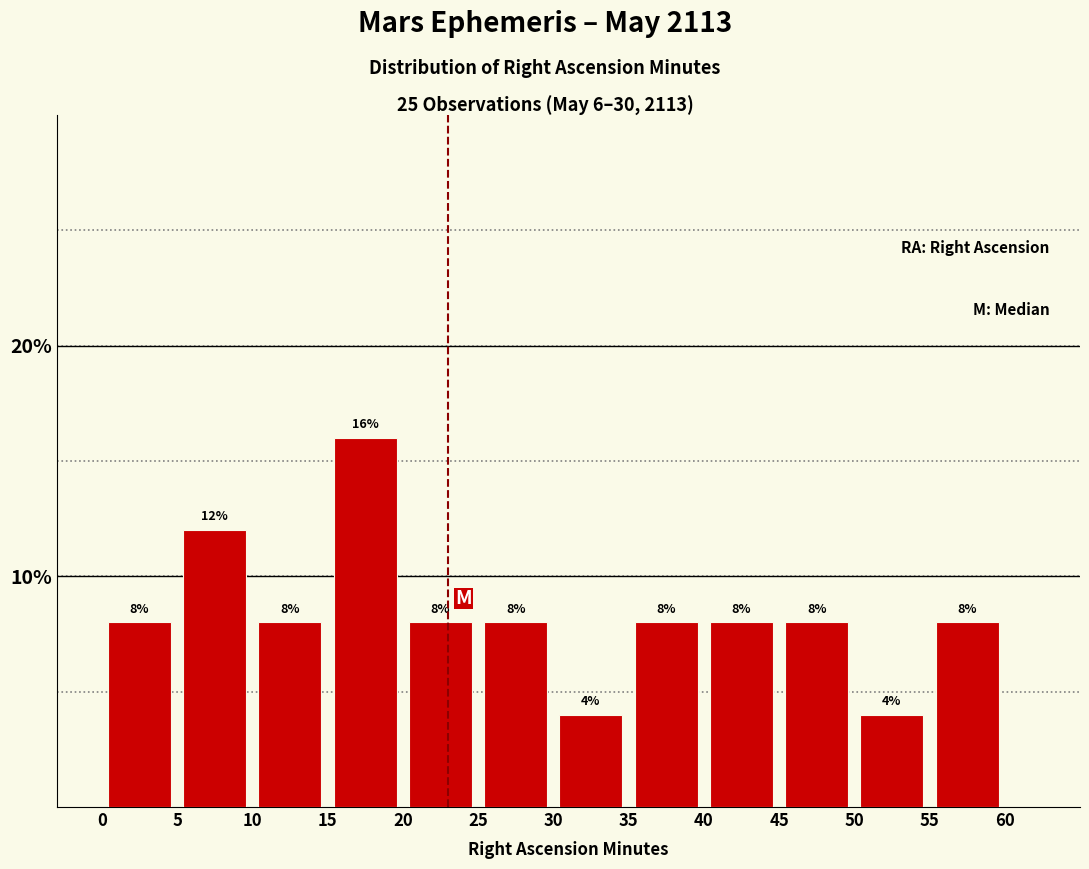

Which range on the x-axis has the tallest bar?

15 to 20